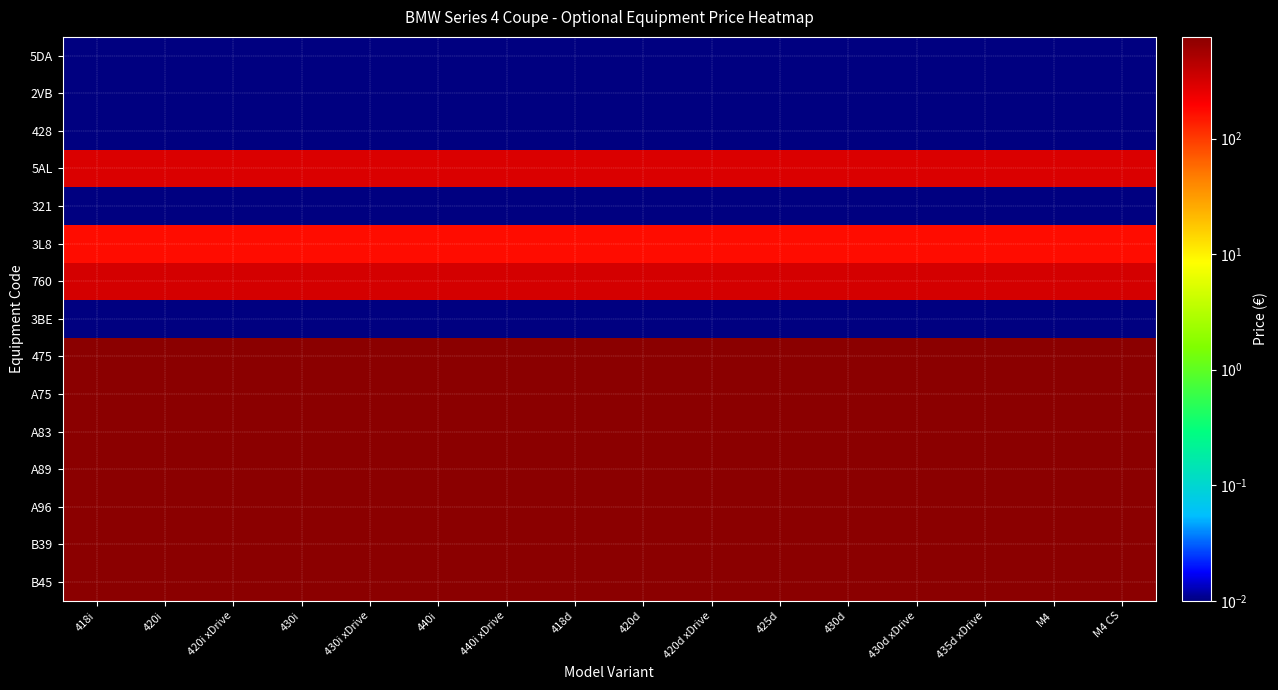

What is the difference between the highest and lowest values at 420d xDrive?

759.1